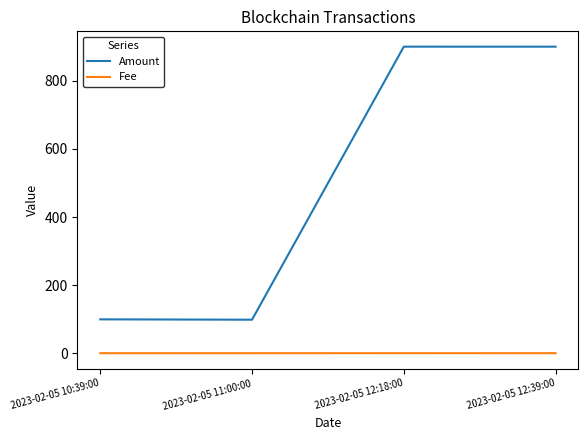

How many lines are shown in the chart?

2